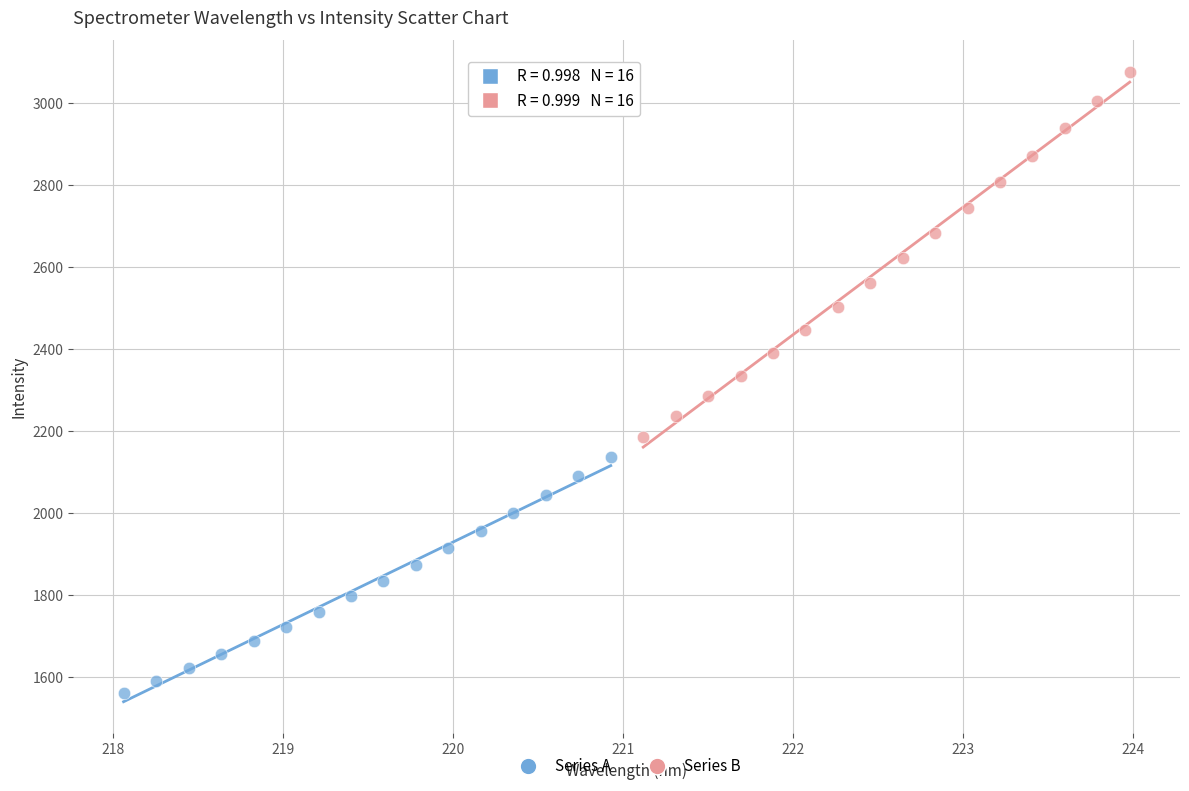

Which series has the largest Y range (max minus min)?

Series B